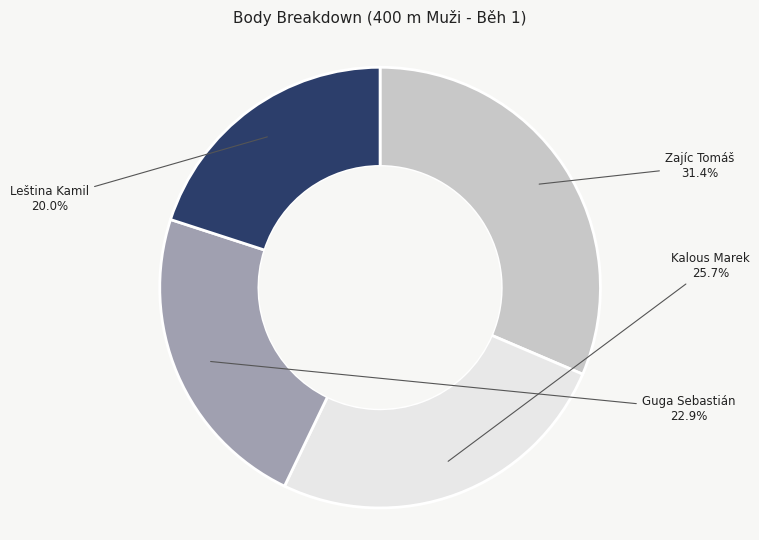

How many segments does this pie chart have?

4